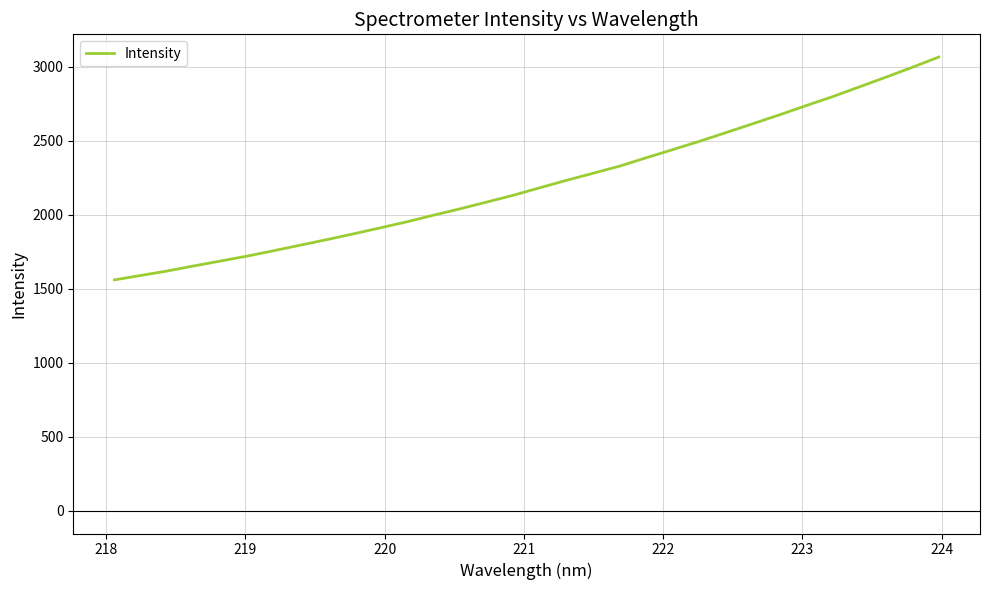

What is the greatest value displayed?

3064.4